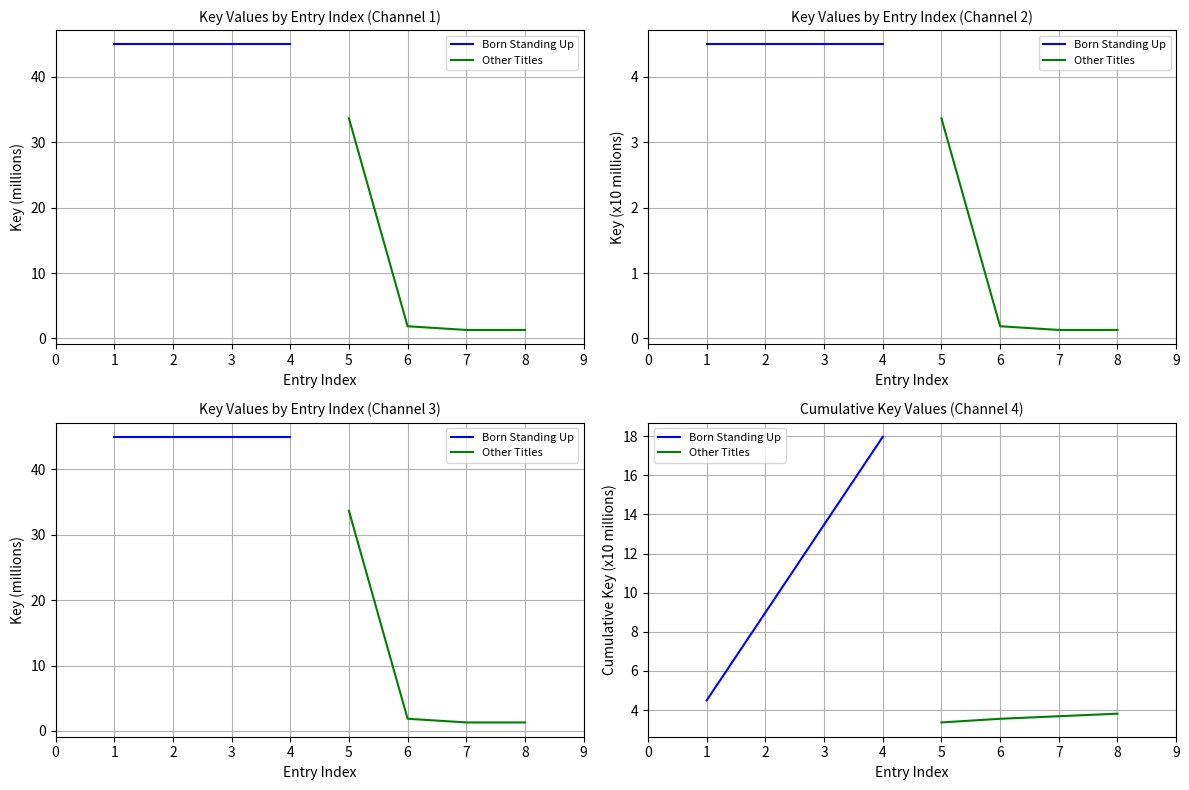

How many lines are shown in the chart?

2